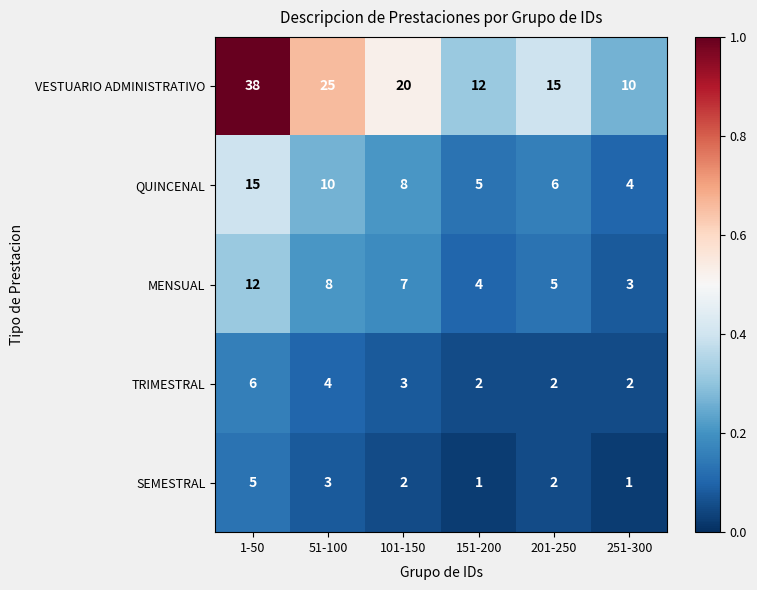

Which category has the highest value in the TRIMESTRAL series?

1-50